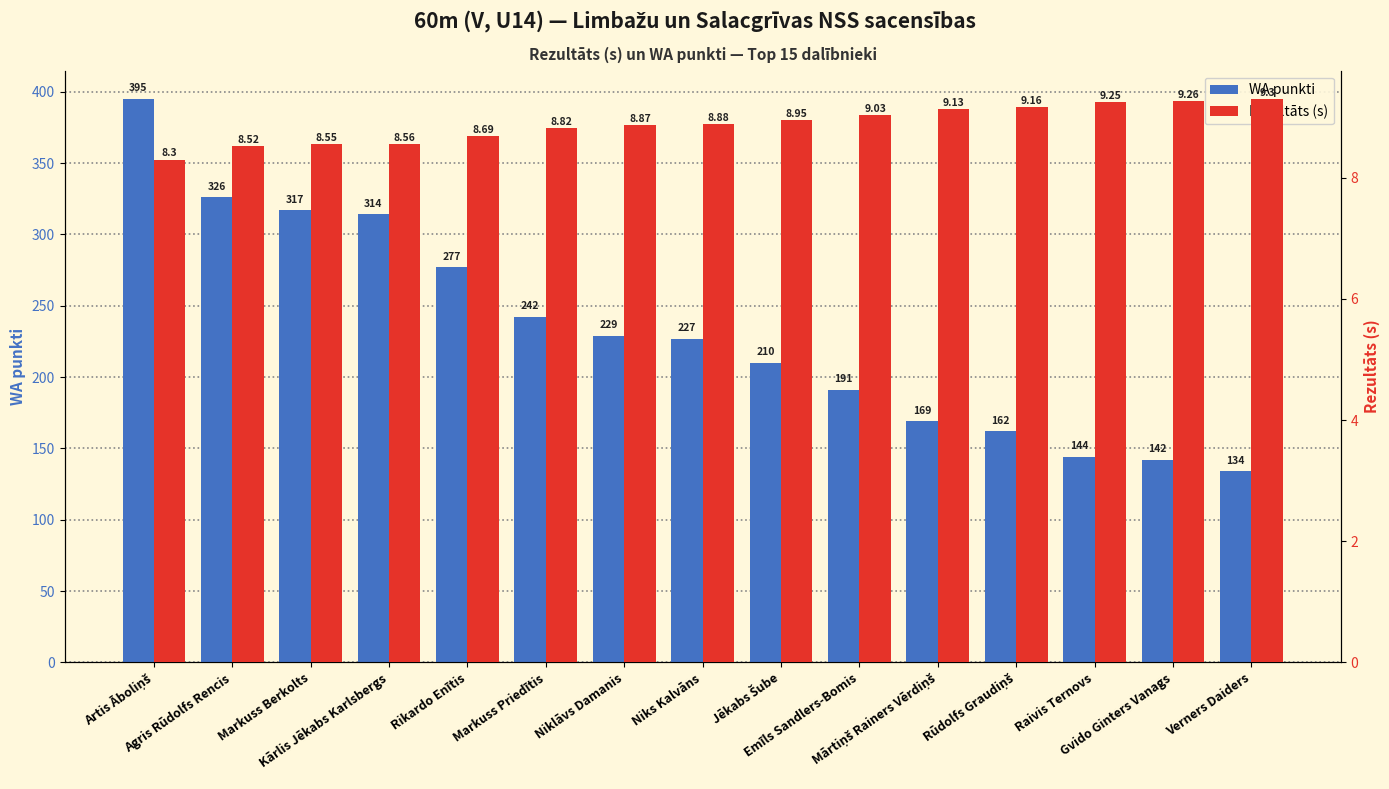

Count the number of categories in the chart.

15